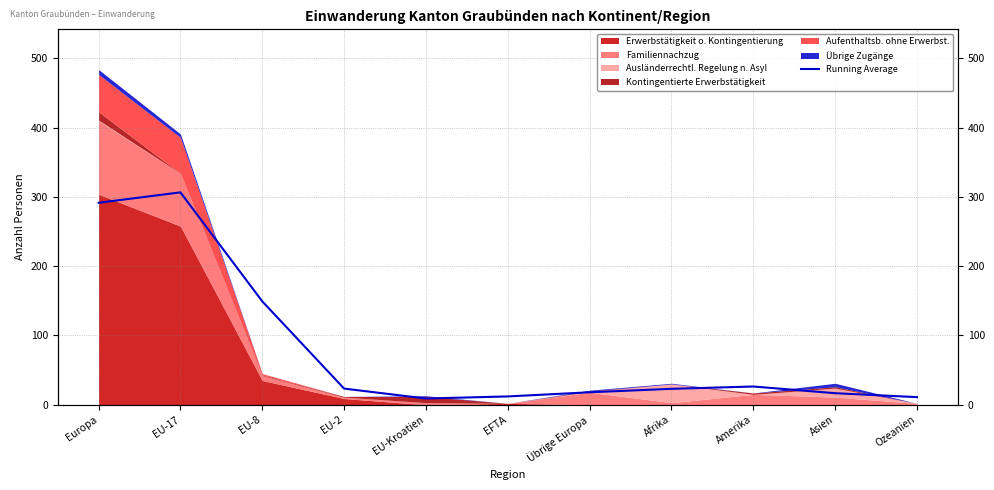

What is the difference between the maximum and minimum values?

297.7